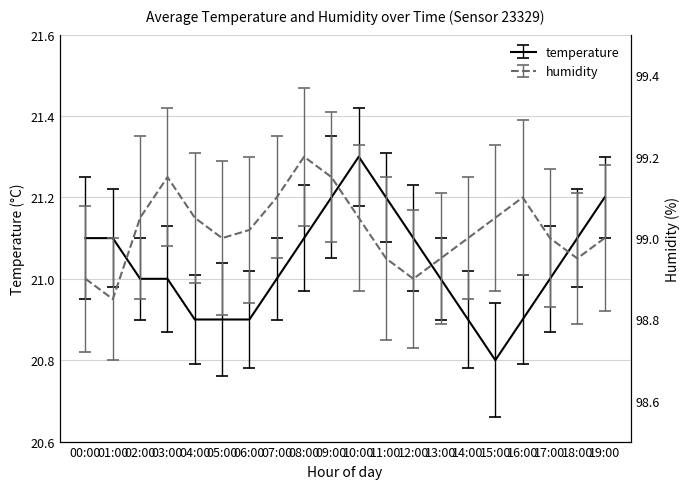

Approximately how many times larger is the value at 17:00 compared to 04:00?

1.0